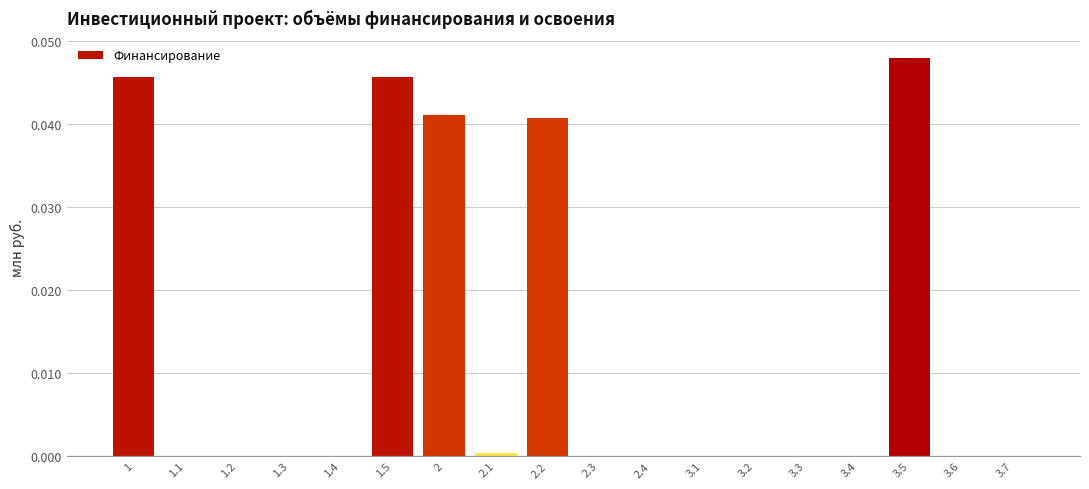

Which has a higher value, 1.3 or 3.5?

3.5